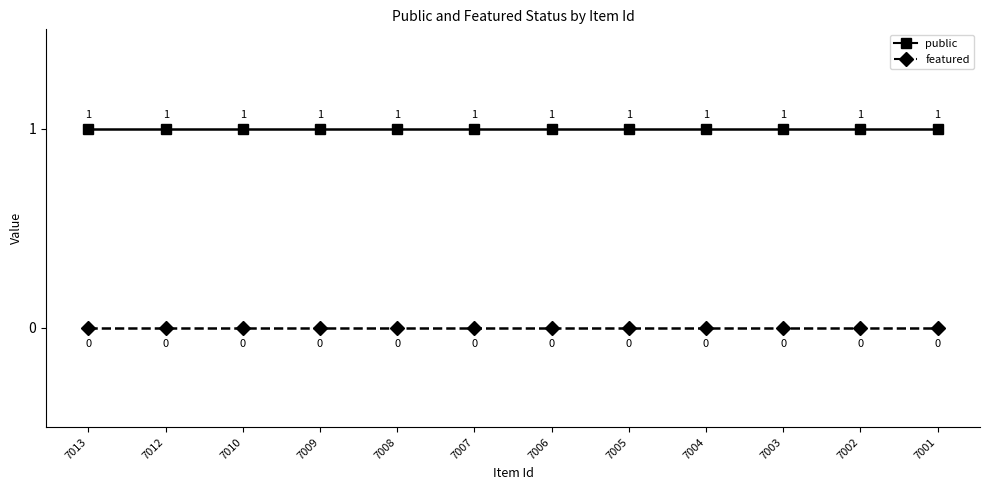

What is the sum of all public values?

12